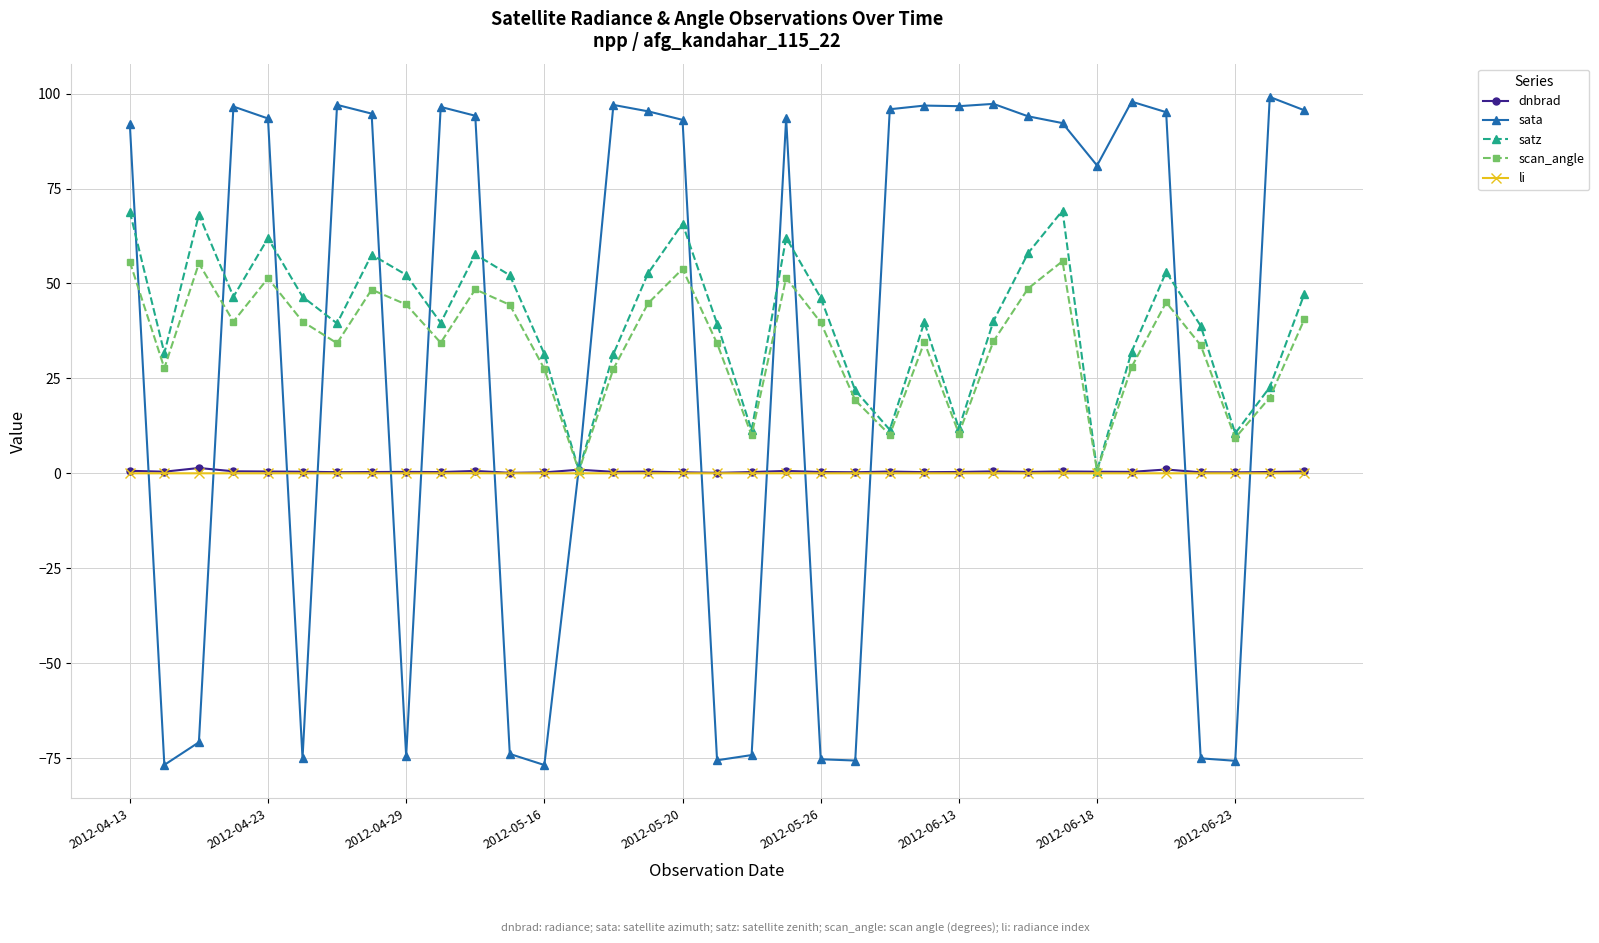

What is the value of the sata point at the 10th from the left?

96.5